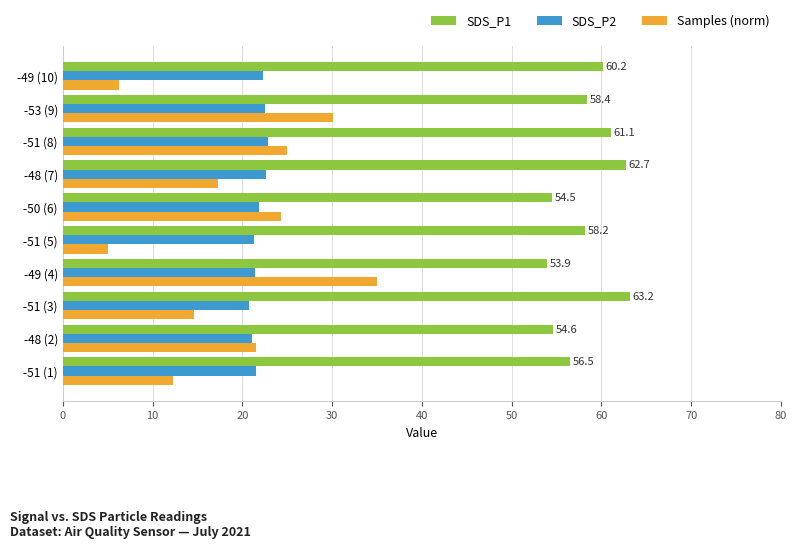

How many distinct data groups are displayed?

3